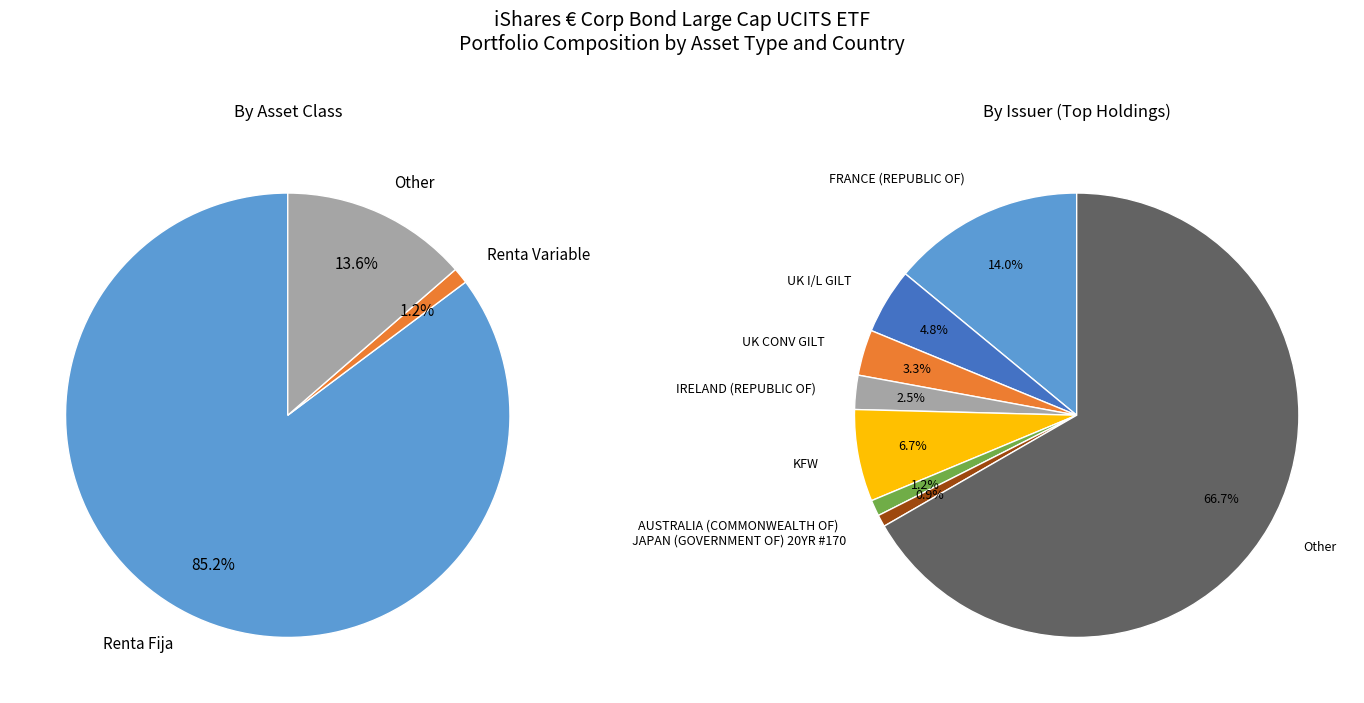

Does Renta Fija account for over 50% of the chart?

Yes